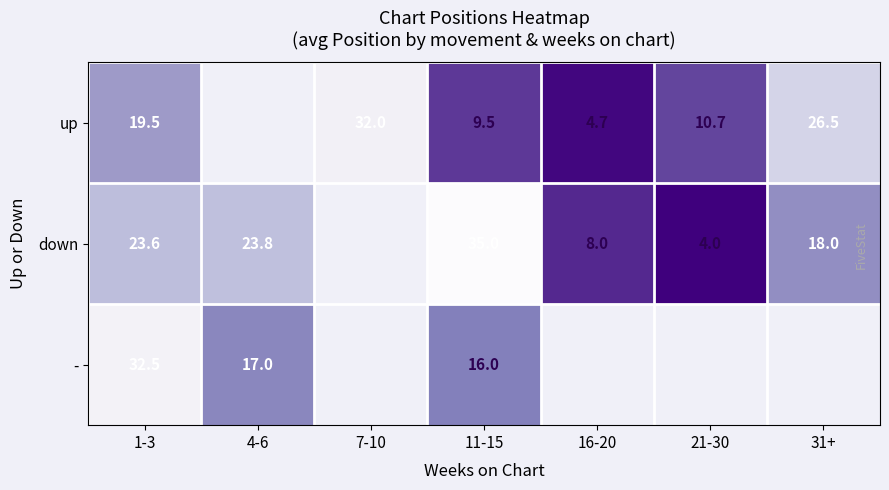

At how many categories does at least one series exceed 33?

1